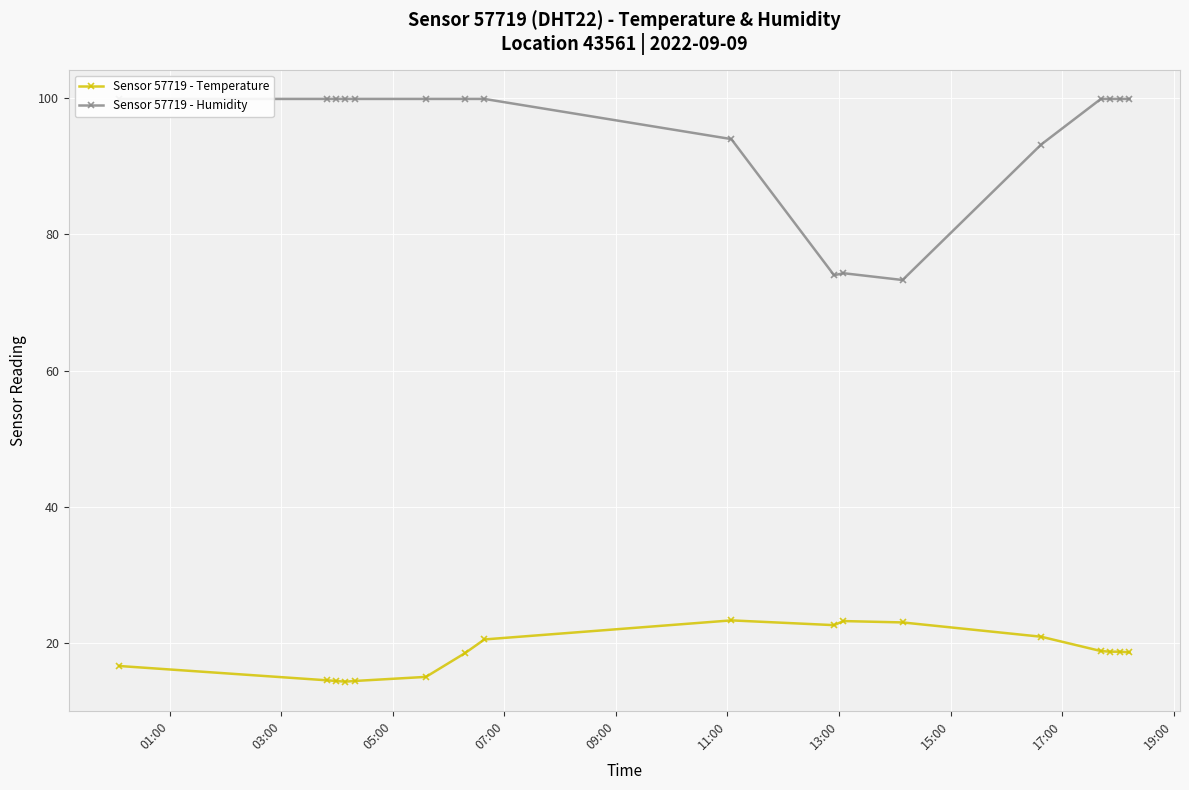

What is the value of the Sensor 57719 - Humidity point at the 15th from the left?

99.9